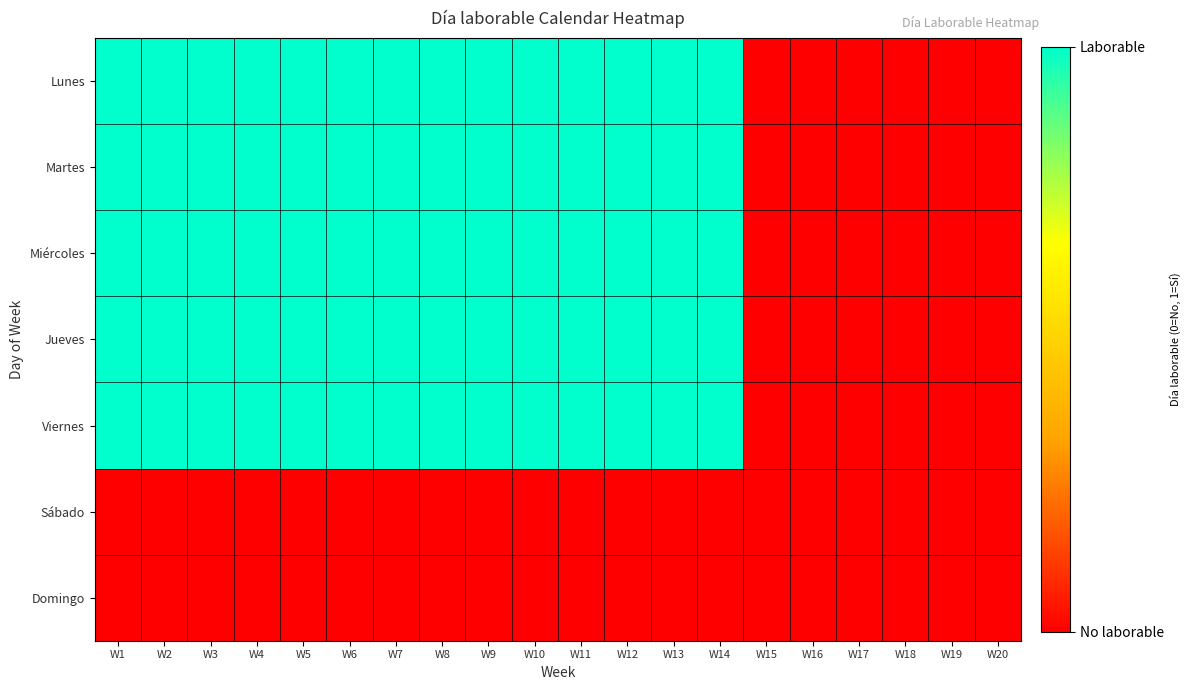

At which category does the chart reach its peak across all series?

W1